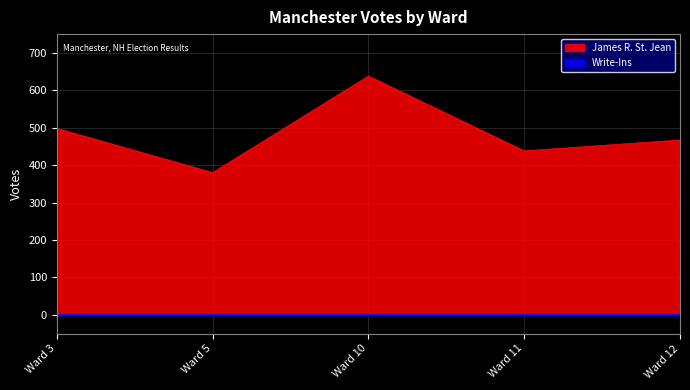

Read the value at Ward 5.

380